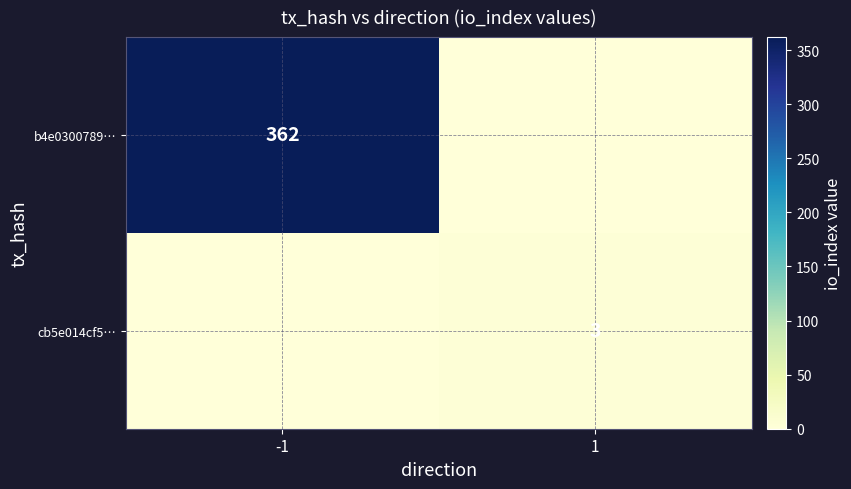

Is the value of cb5e014cf5… at 1 greater than the value of b4e0300789… at -1?

No